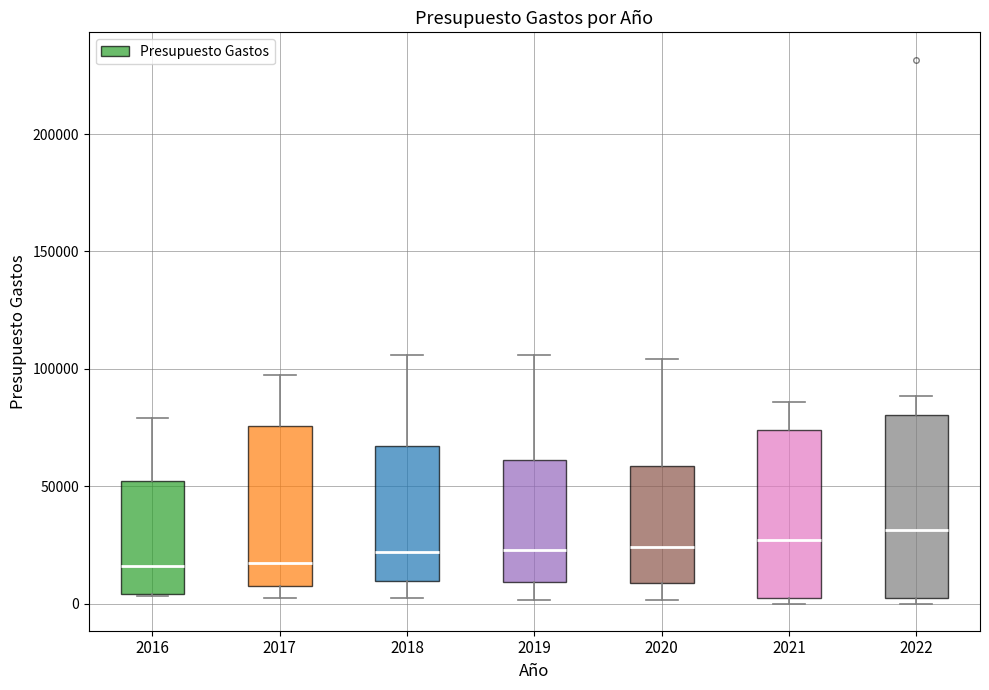

Where is the lower edge of the box at x = 2018 on the y-axis? The values are not printed on the chart, so give them approximately, as read against the axis.

10000